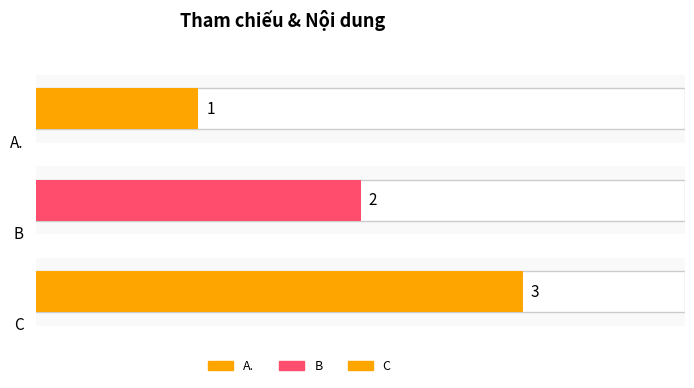

Where is the data nearest to the value 2?

B